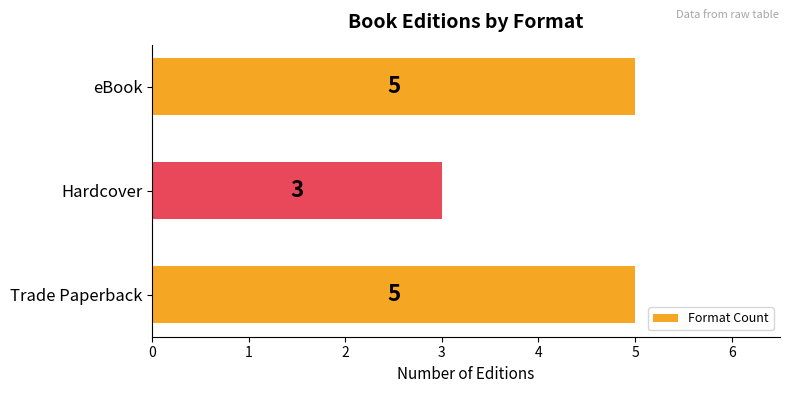

Approximately how many times larger is the value at eBook compared to Trade Paperback?

1.0